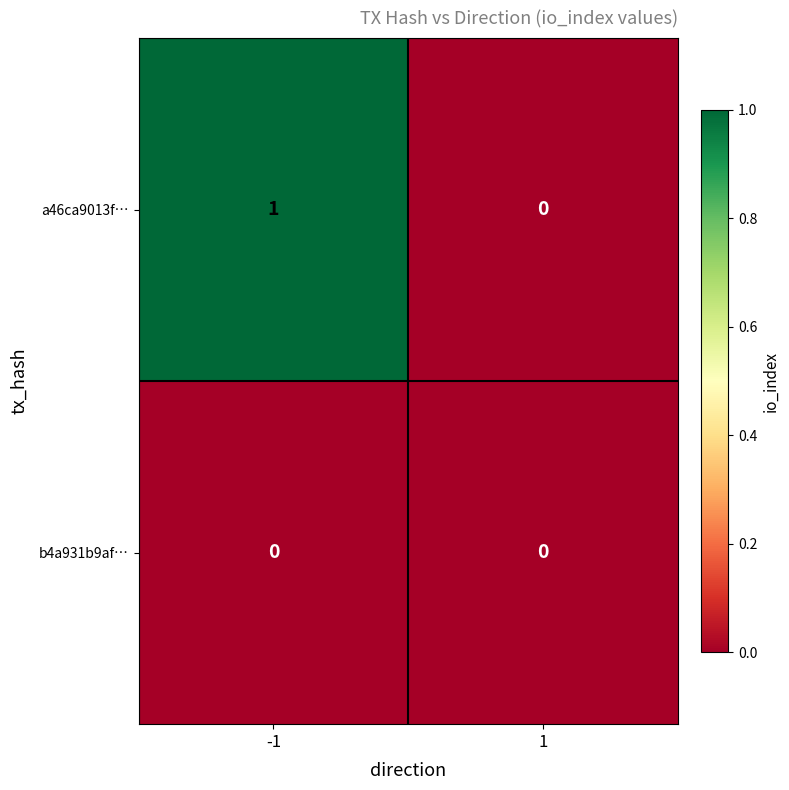

How many series are shown in this chart?

2